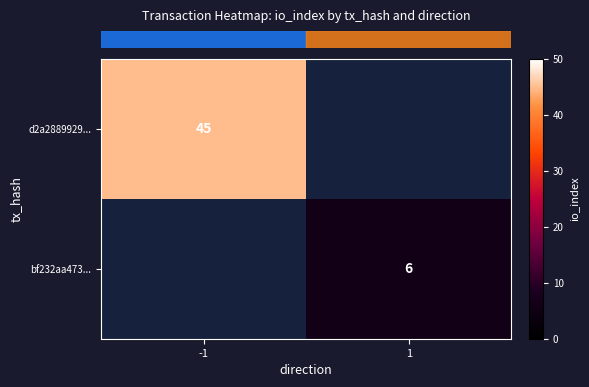

At which category does the chart reach its minimum across all series?

1